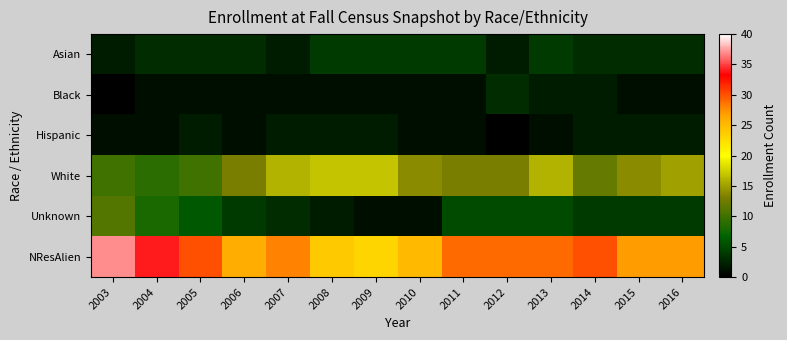

What is the spread (max minus min) of values at 2015?

26